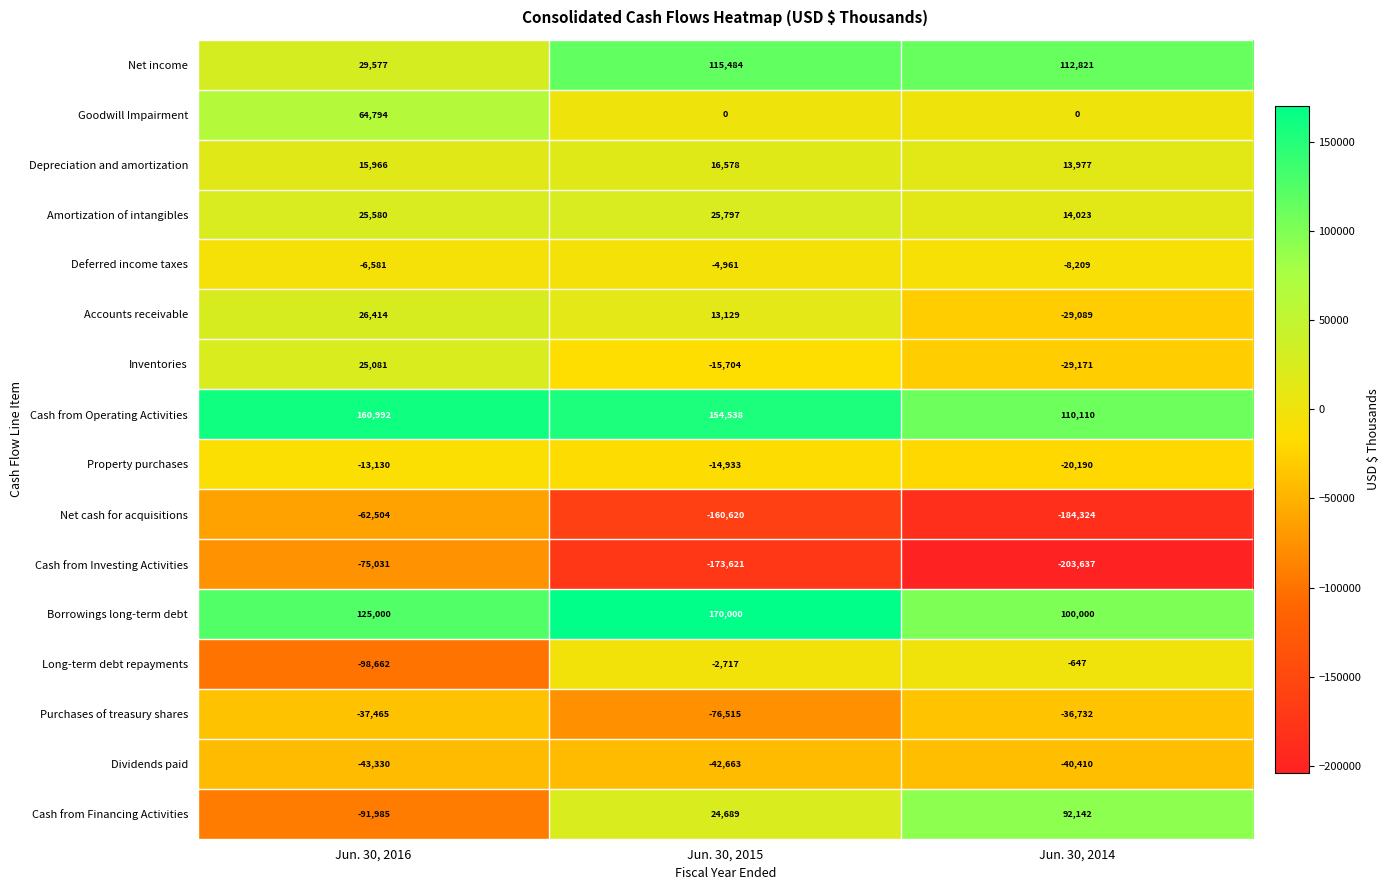

Rank the series by their maximum value, from lowest to highest.

Cash from Investing Activities, Net cash for acquisitions, Dividends paid, Purchases of treasury shares, Property purchases, Deferred income taxes, Long-term debt repayments, Depreciation and amortization, Inventories, Amortization of intangibles, Accounts receivable, Goodwill Impairment, Cash from Financing Activities, Net income, Cash from Operating Activities, Borrowings long-term debt